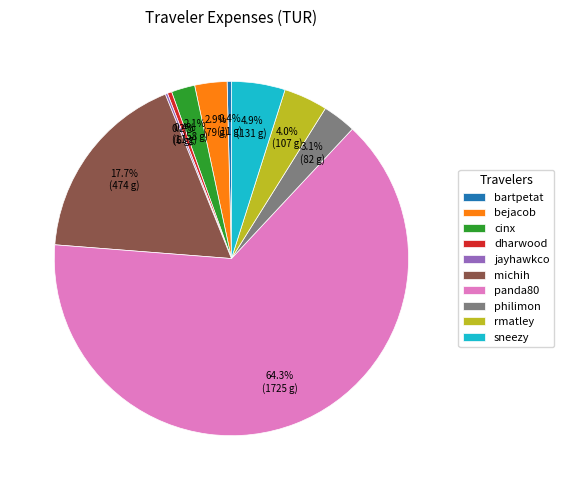

To the nearest percent, what is the average slice percentage?

10%